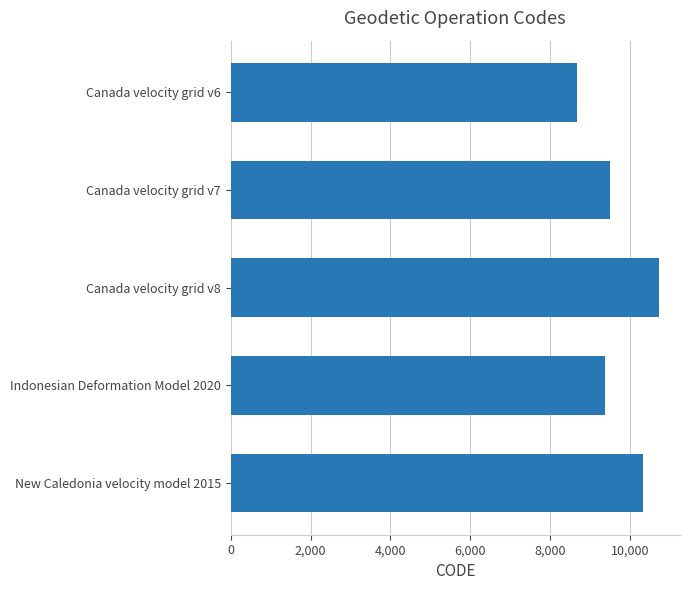

What is the value of the 1st bar from the top?

8676